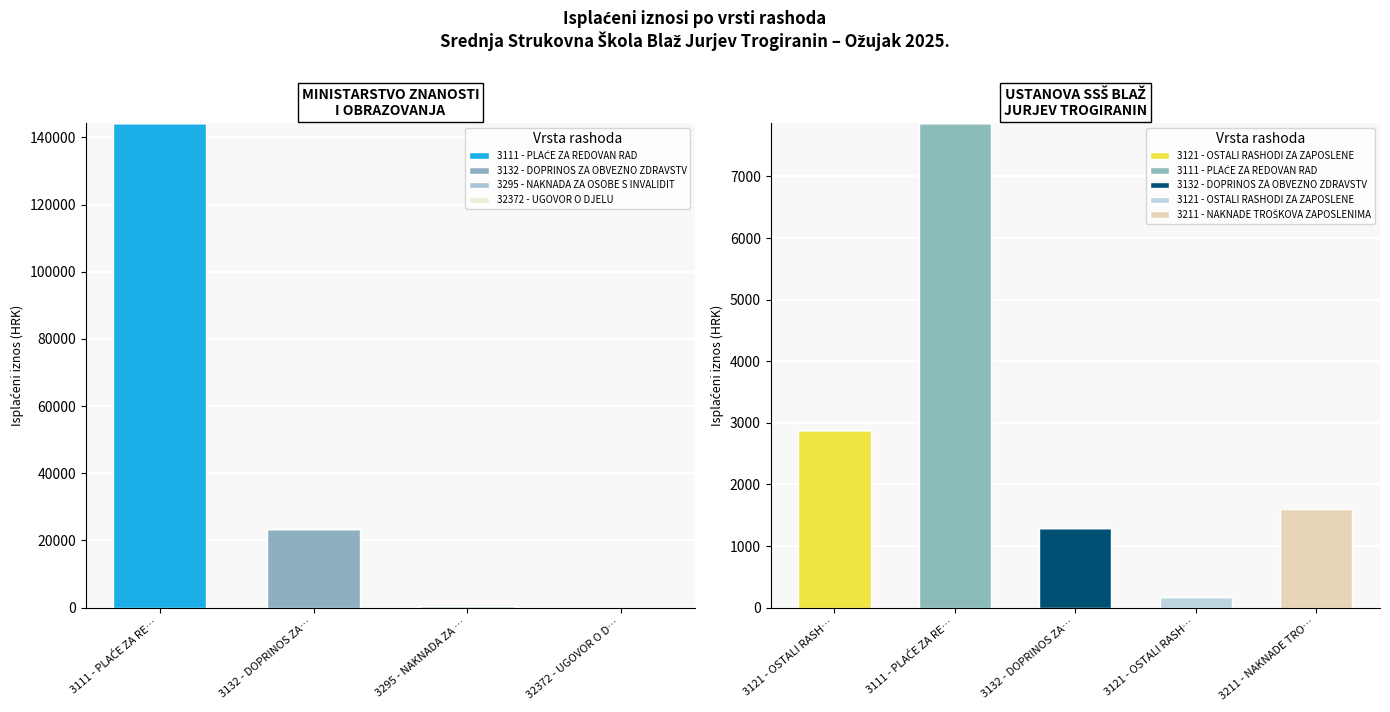

The value at 32372 - UGOVOR O D… is -78351.6. True or false?

False